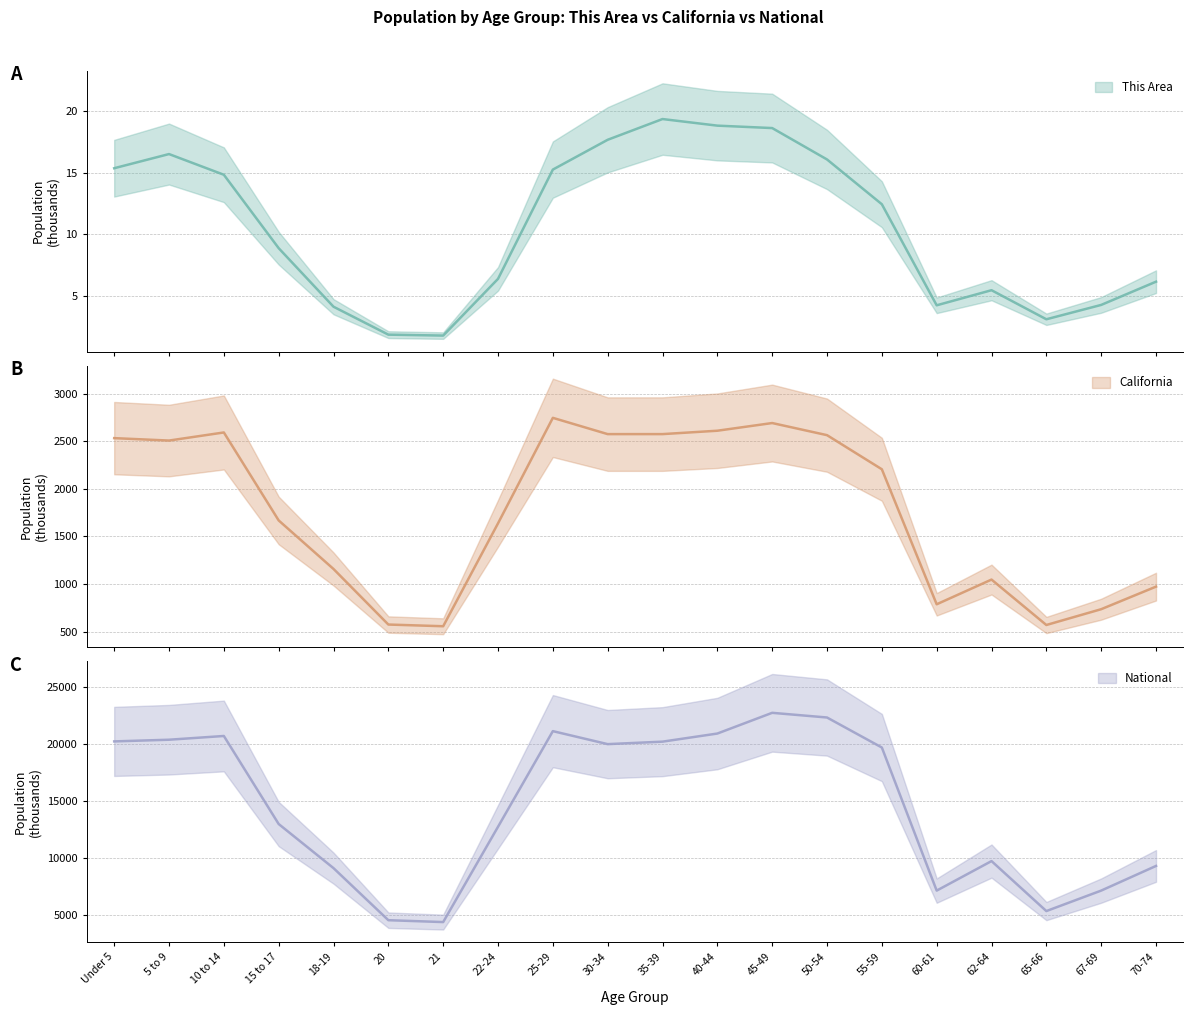

How many data points in This Area are less than 12?

10